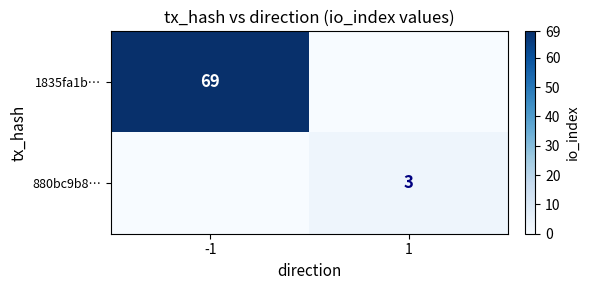

The value of 880bc9b8… at 1 is 3. True or false?

True